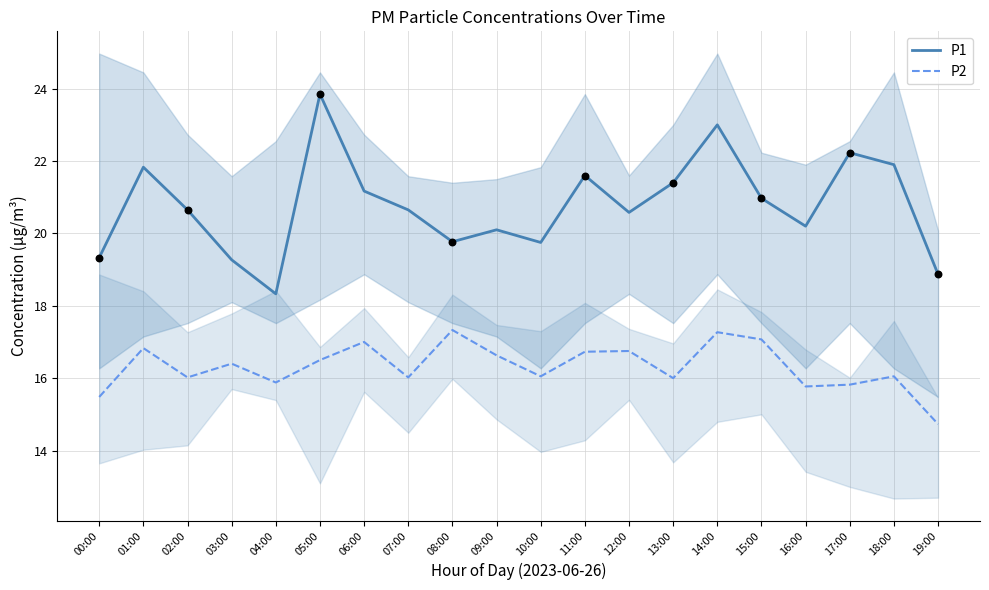

Which series contains the lowest Y value?

P2